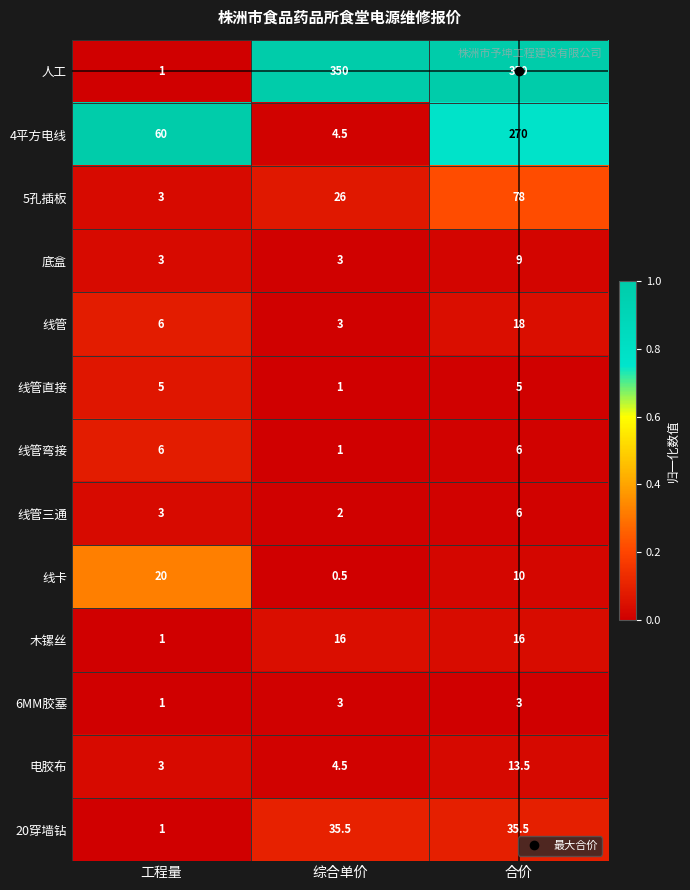

True or false: 5孔插板 has a value of 3.0 at 工程量.

True